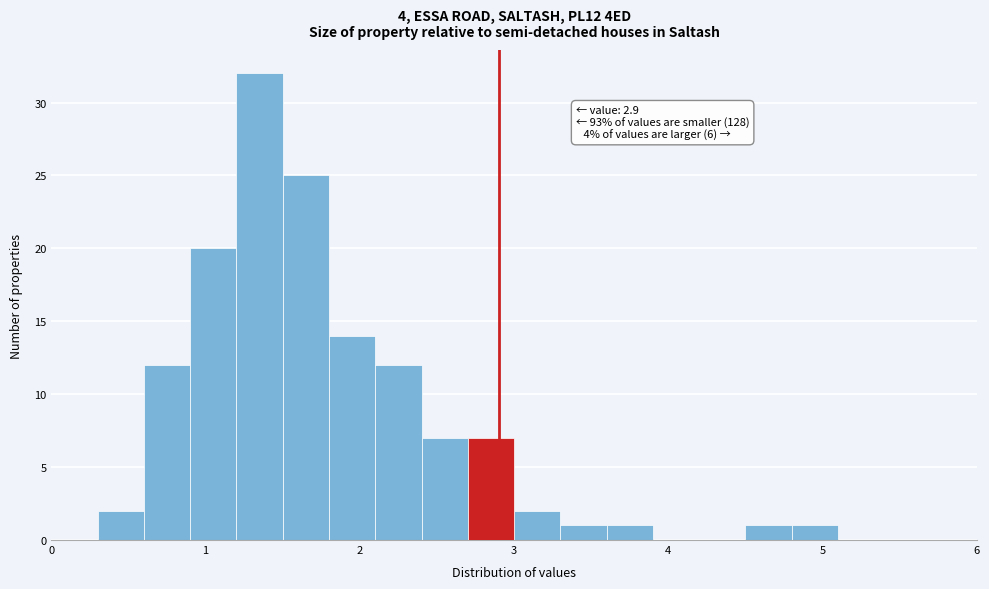

Read against the x-axis, roughly where is the centre of the tallest bar?

1.4